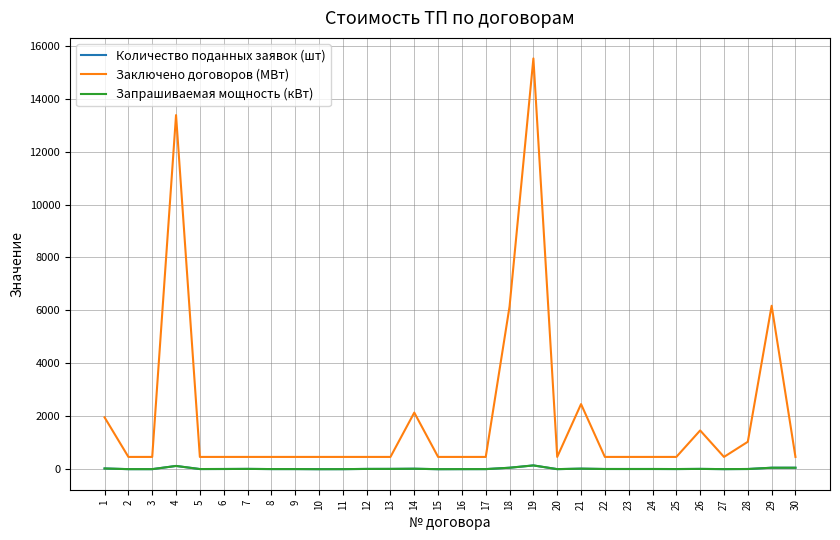

Does the chart display data point markers on the line(s)?

No